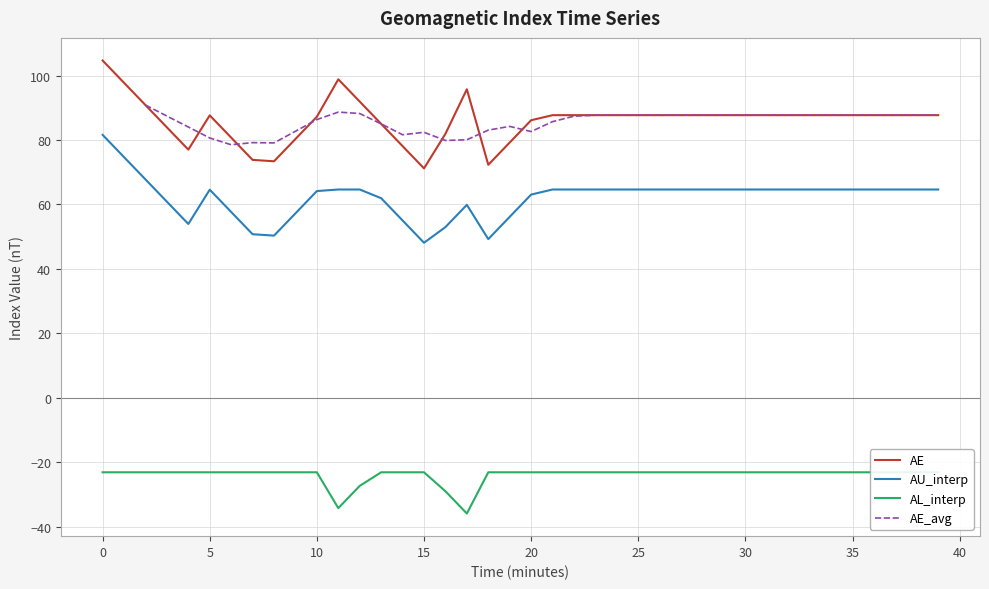

What is the average value of the AL_interp series?

-23.9